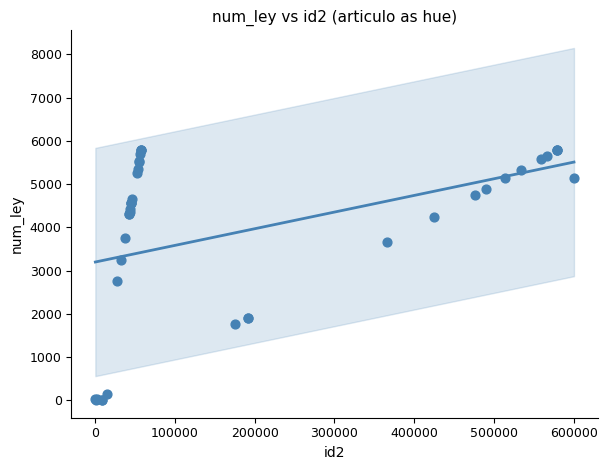

What Y value in the scatter plot is closest to 2900?

2762